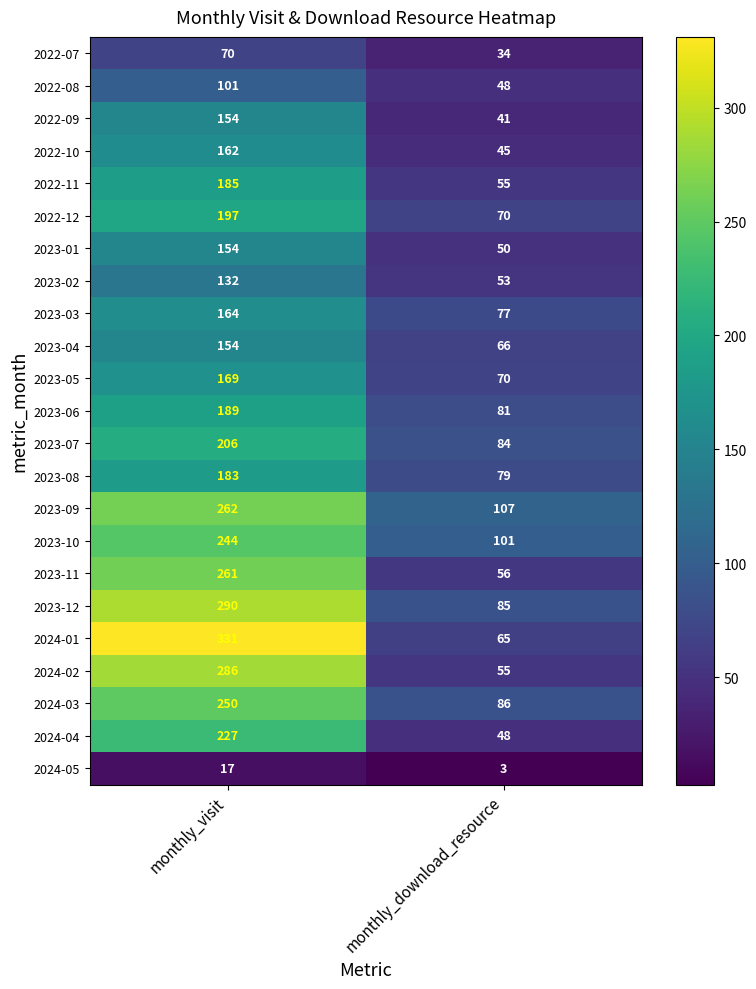

Which series has the widest spread of values?

2024-01